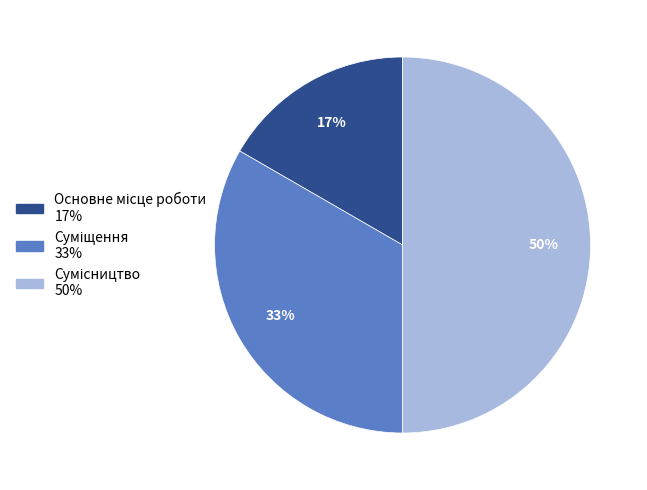

To the nearest percent, what is the difference between the largest and smallest slice percentages?

33%